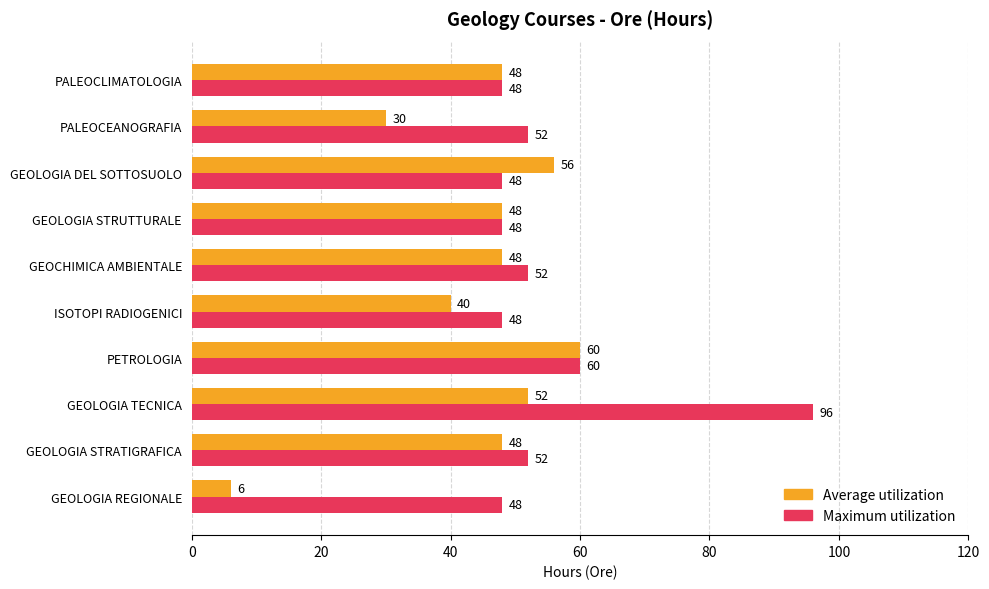

Which series has the widest spread of values?

Average utilization